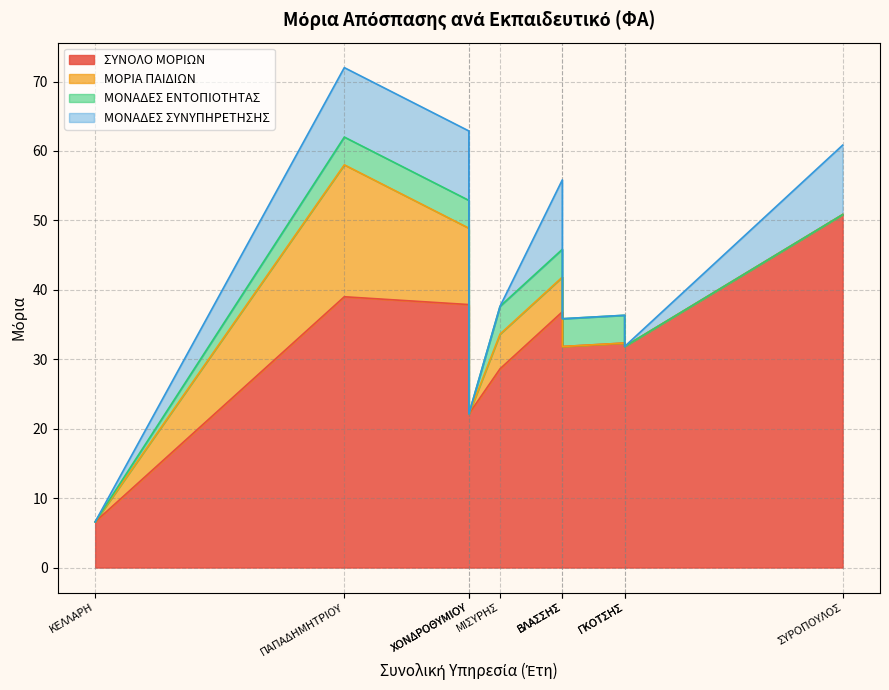

The value of ΜΟΡΙΑ ΠΑΙΔΙΩΝ at ΚΕΛΛΑΡΗ is 0.0. True or false?

True